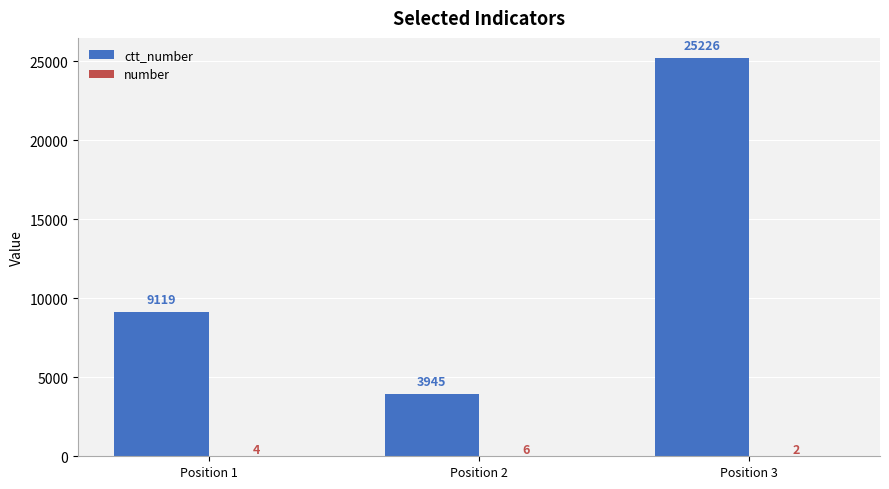

At which category is the sum across all series the highest?

Position 3